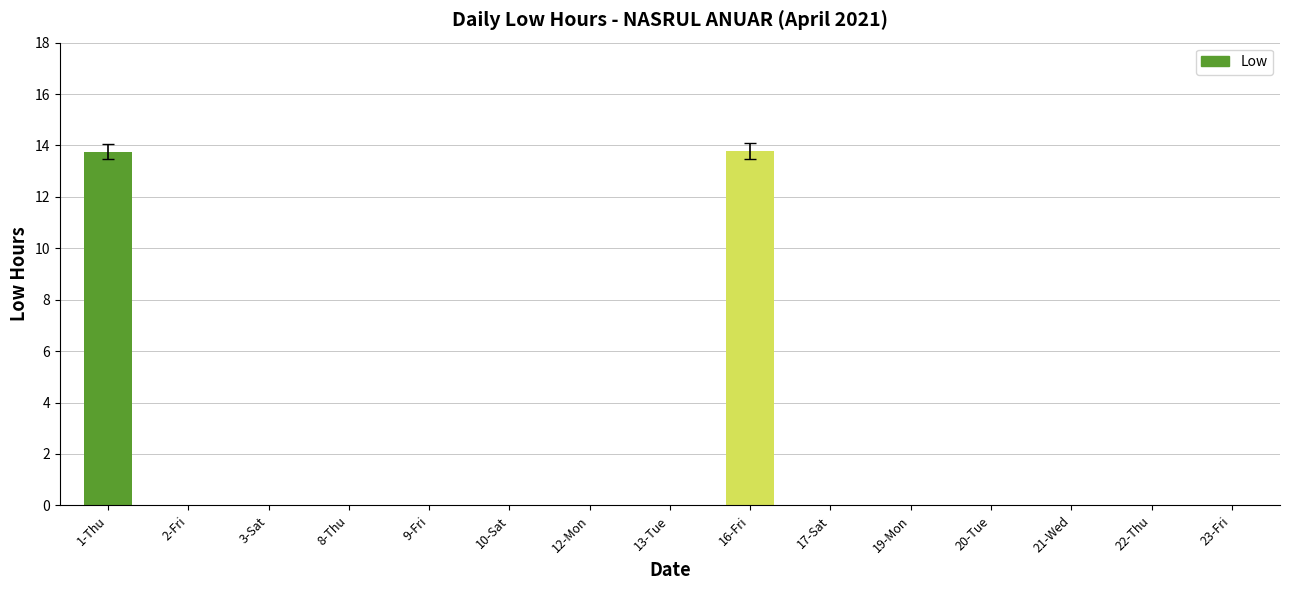

What is the greatest value displayed?

13.8